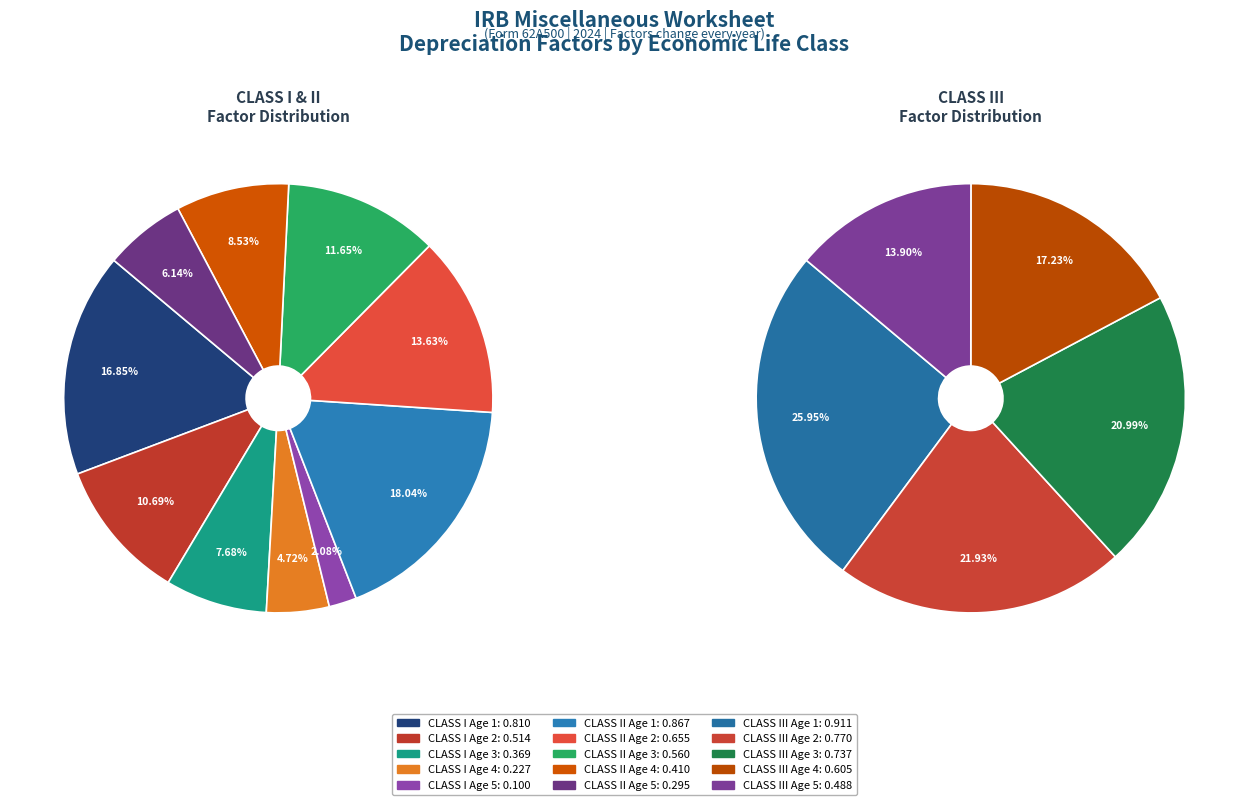

Does CLASS III Age 2 account for over 50% of the chart?

No